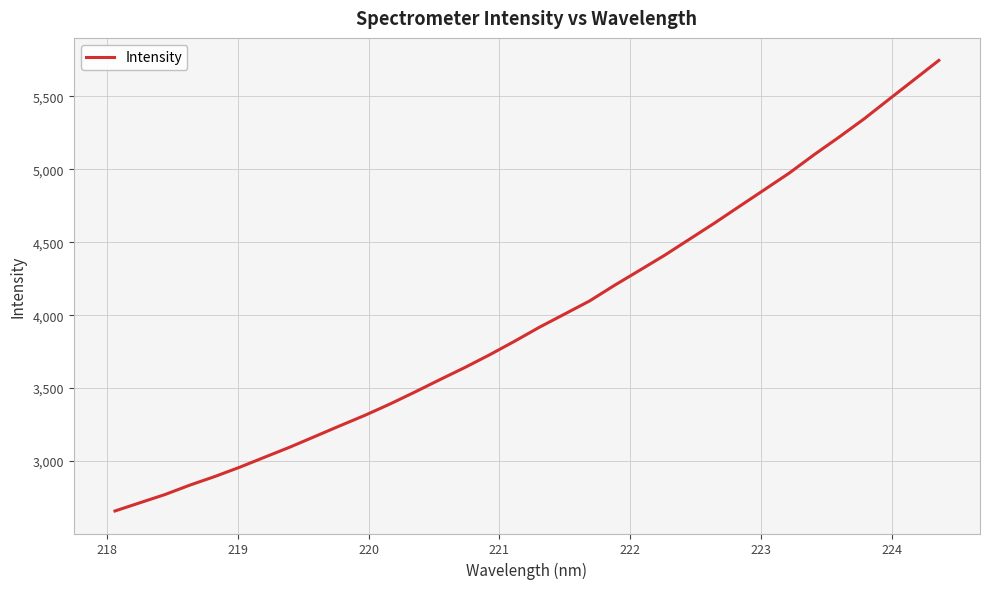

What is the minimum value shown in the chart?

2657.5